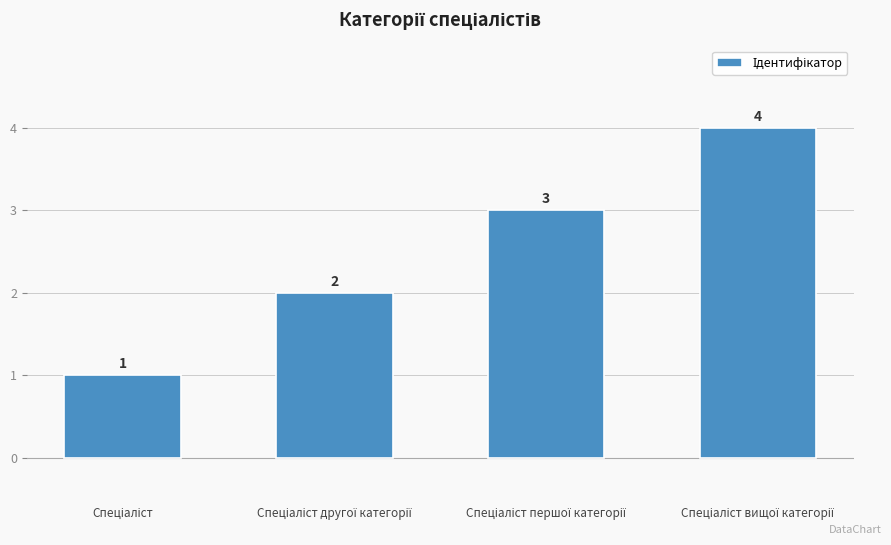

What is the value of the 1st bar from the left?

1